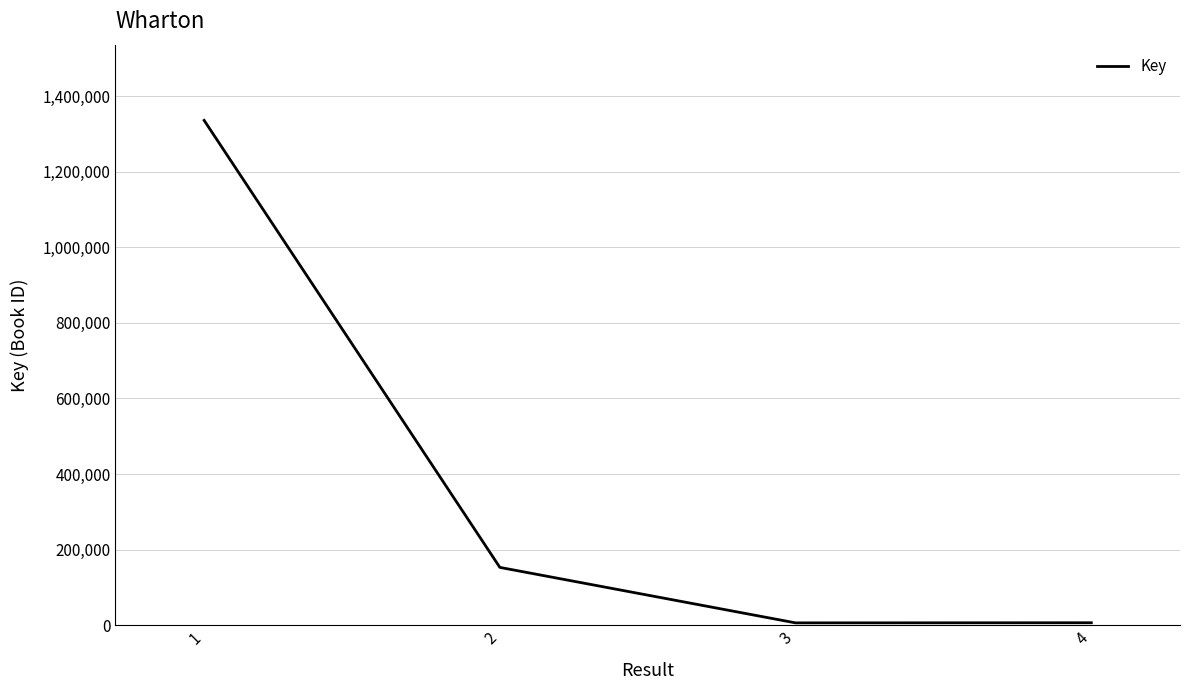

What is the maximum value shown in the chart?

1335535